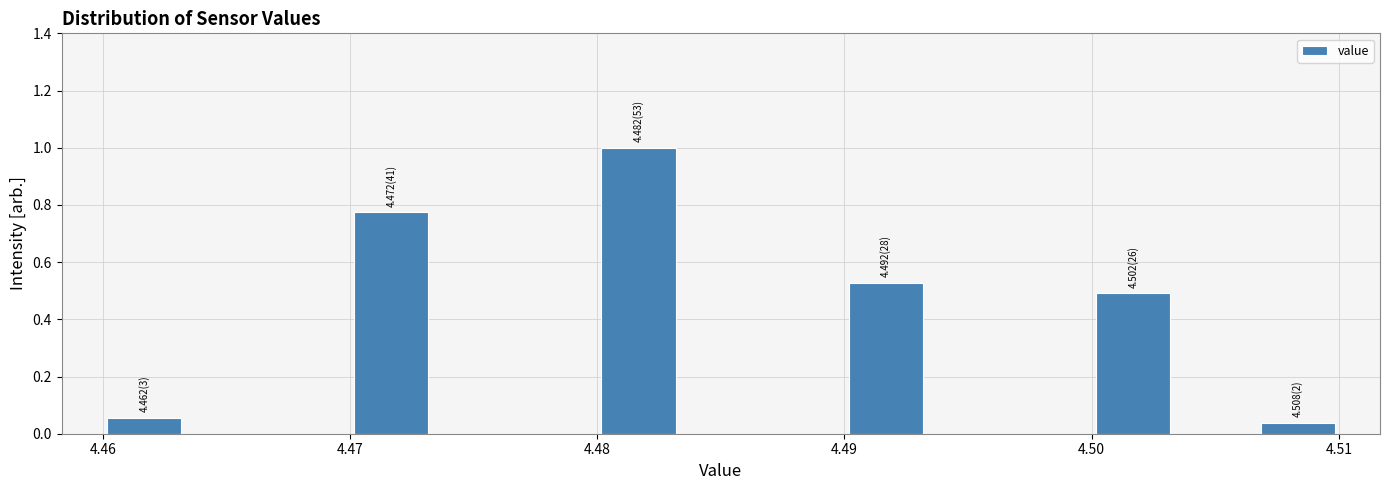

Read against the x-axis, roughly where is the centre of the tallest bar?

4.482